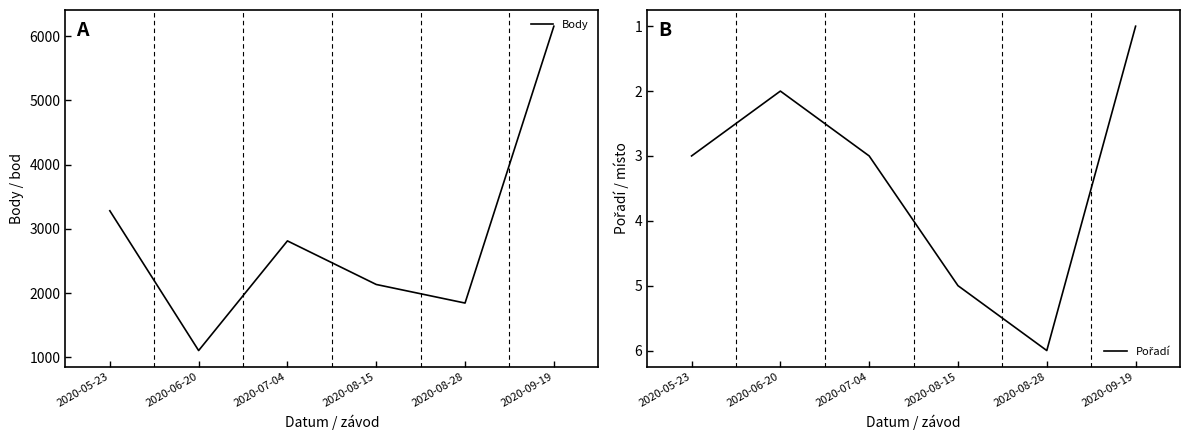

At which category does Body reach its first local valley?

2020-06-20